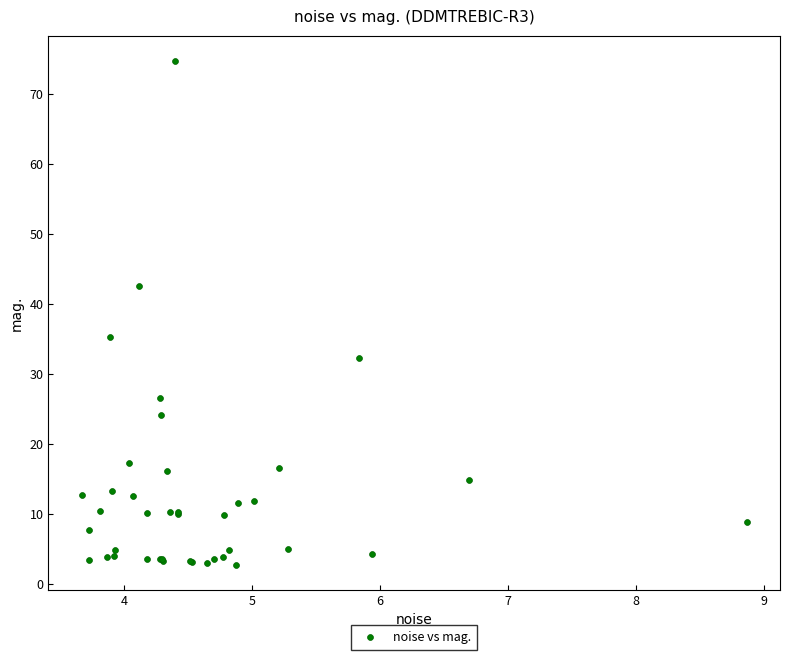

What Y value in the scatter plot is closest to 38?

35.3